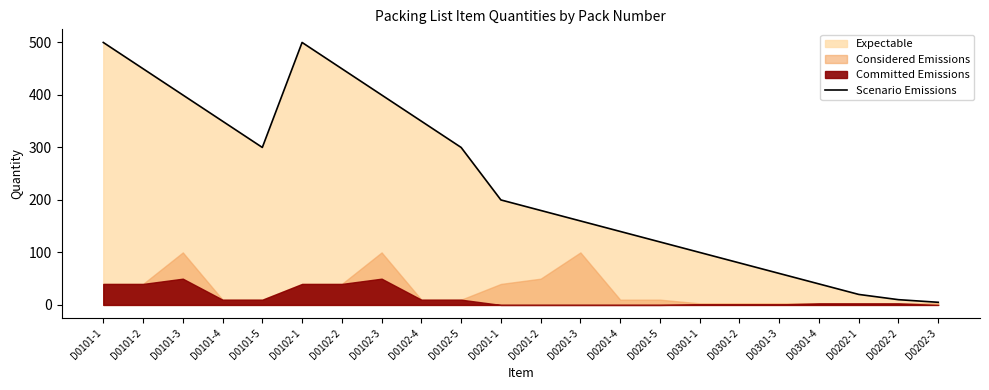

What is the sum of the values at D0101-3 and D0301-4?

440